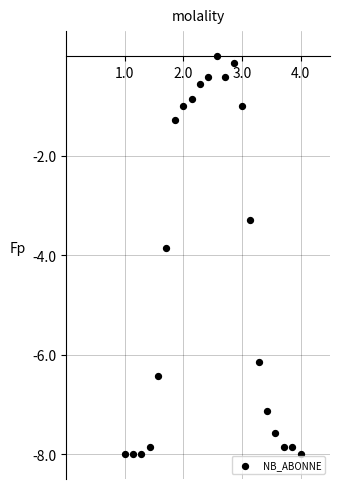

What Y value in the scatter plot is closest to -4?

-3.9